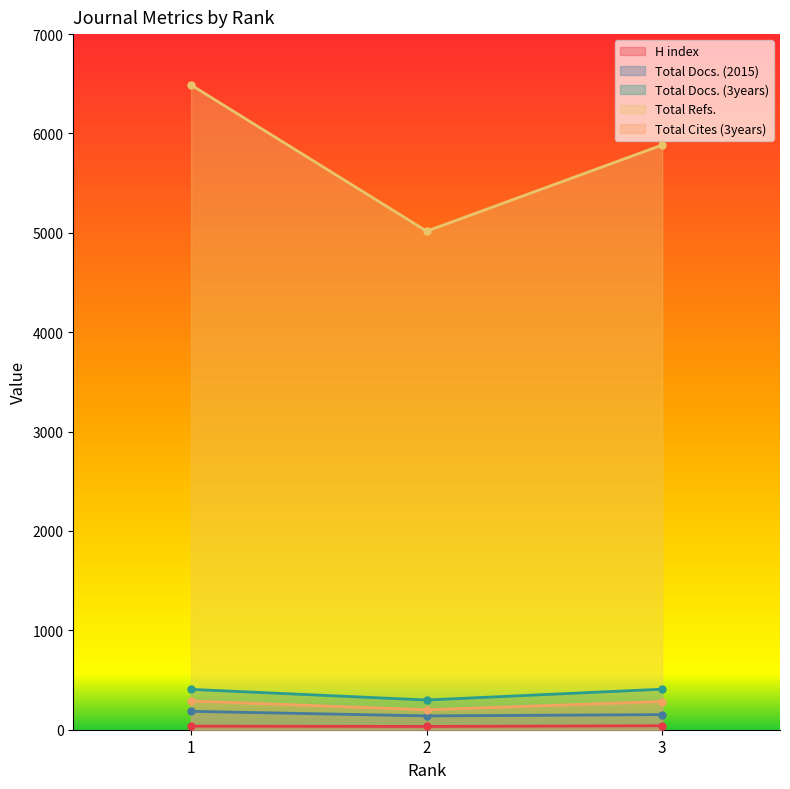

What is the sum of the Total Refs. values at 2 and 3?

10901